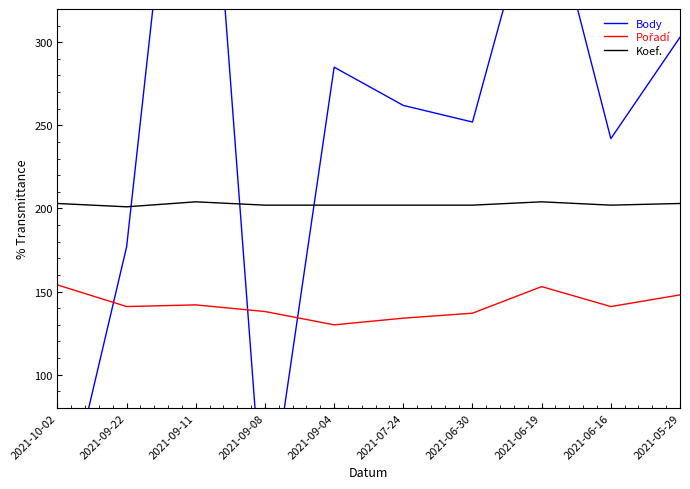

How many data points in Body are above 262?

4